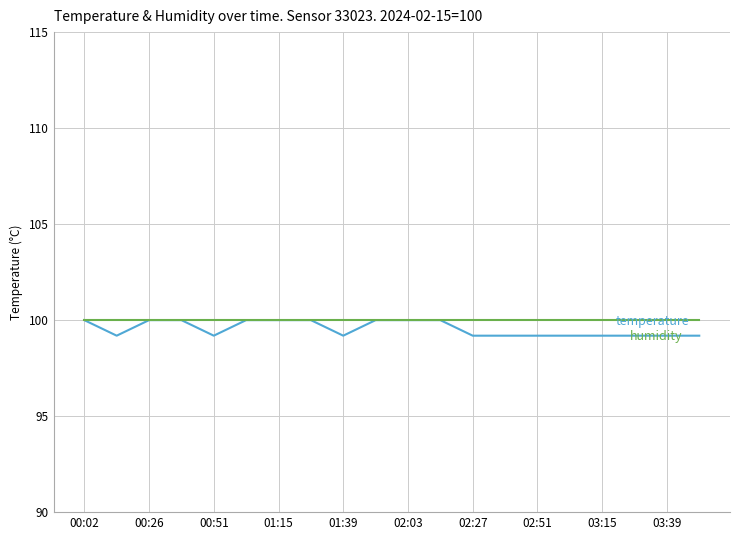

What is the minimum value shown in the chart?

99.2